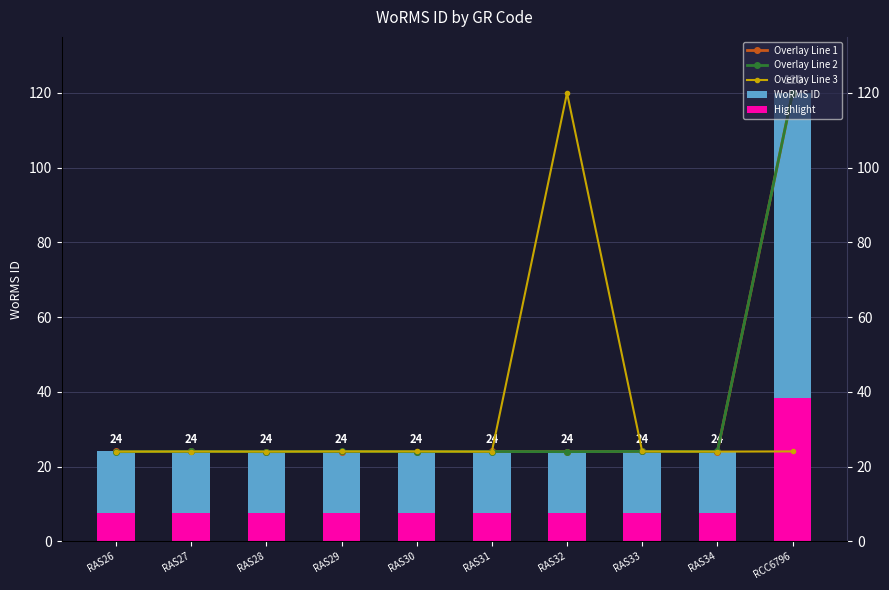

What is the difference between the highest and lowest values at RCC6796?

95.9